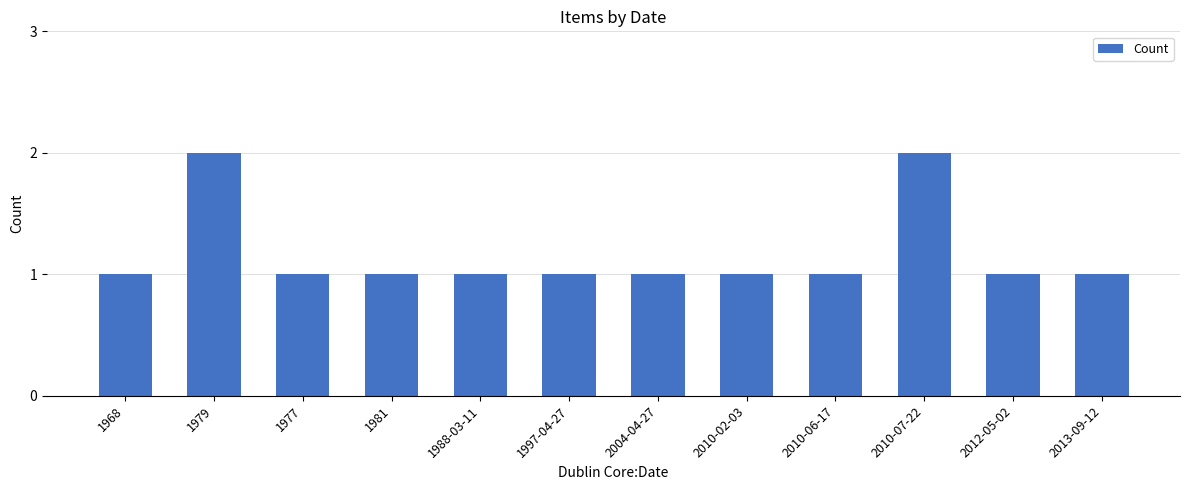

Reading right to left, transcribe all the data shown in this chart.

2013-09-12=1	2012-05-02=1	2010-07-22=2	2010-06-17=1	2010-02-03=1	2004-04-27=1	1997-04-27=1	1988-03-11=1	1981=1	1977=1	1979=2	1968=1